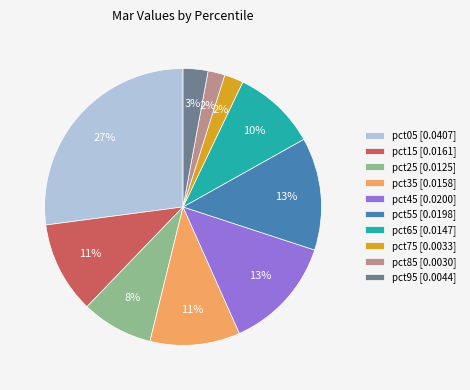

To the nearest percent, what is the average slice percentage?

10%